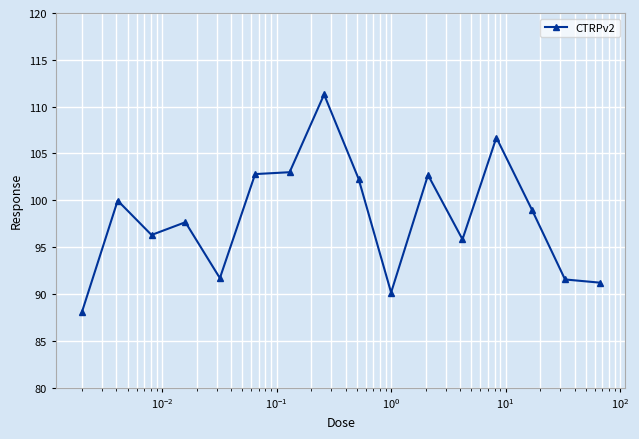

What is the average value?

98.1